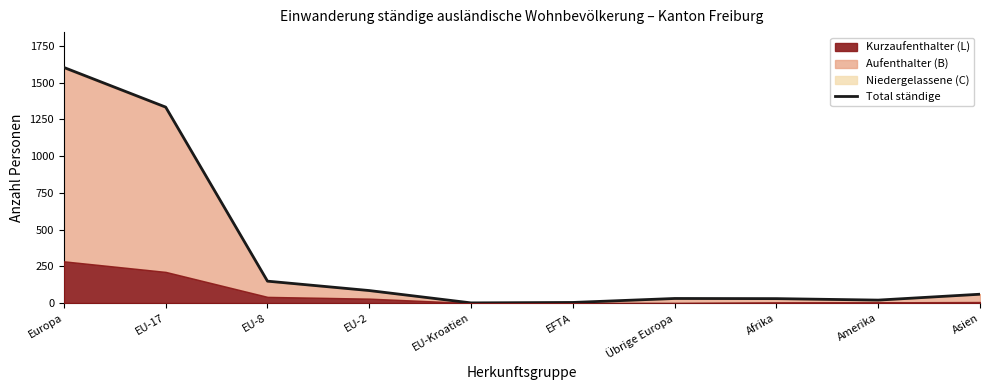

Where does the data first go above 60?

Europa